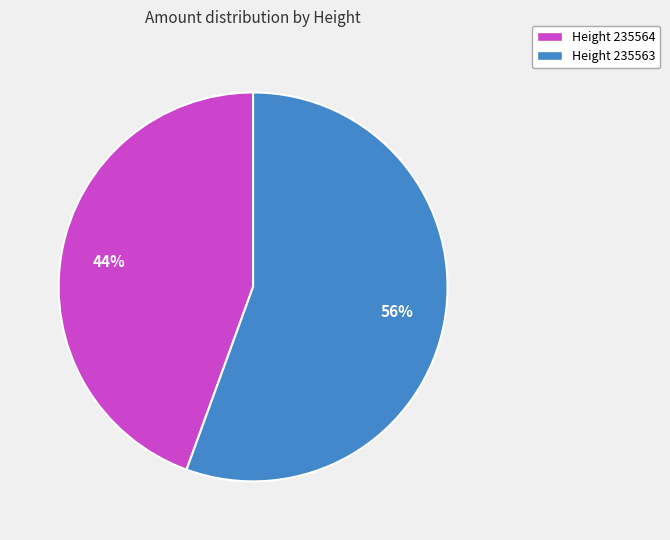

How many segments does this pie chart have?

2